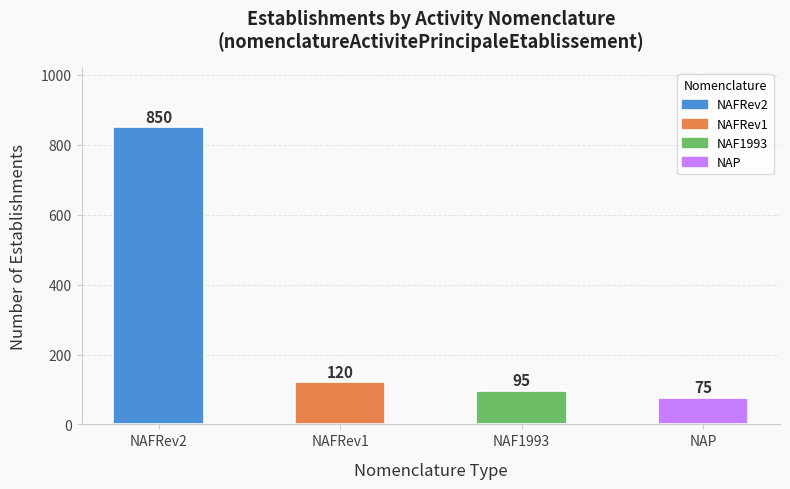

What is the greatest value displayed?

850